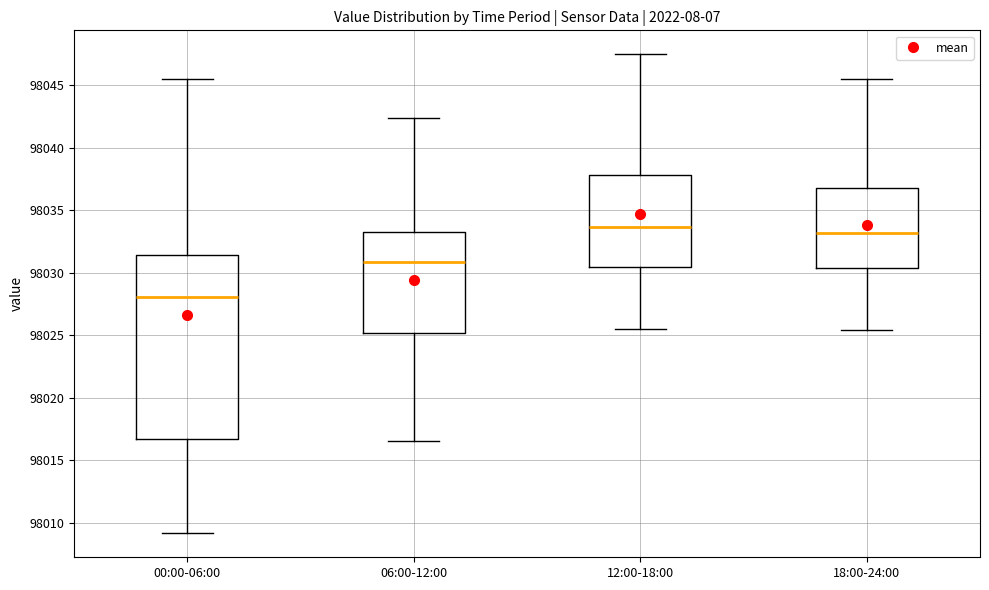

Reading left to right, transcribe this box plot: for each box, give where its median line is, the range the box spans, and where its two whiskers end, as read against the y-axis. The values are not printed on the chart, so give them approximately, as read against the axis.

00:00-06:00: median 98028.0, box 98016.5 to 98031.5, whiskers 98009.0 to 98045.5
06:00-12:00: median 98031.0, box 98025.0 to 98033.5, whiskers 98016.5 to 98042.5
12:00-18:00: median 98033.5, box 98030.5 to 98038.0, whiskers 98025.5 to 98047.5
18:00-24:00: median 98033.0, box 98030.5 to 98037.0, whiskers 98025.5 to 98045.5